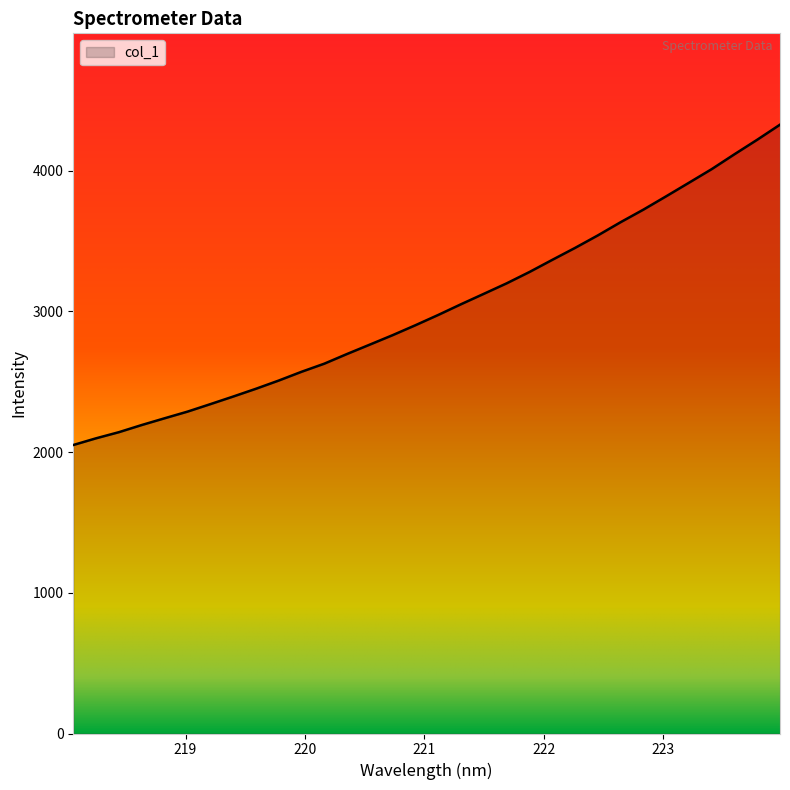

What is the difference between the maximum and minimum values?

2276.0